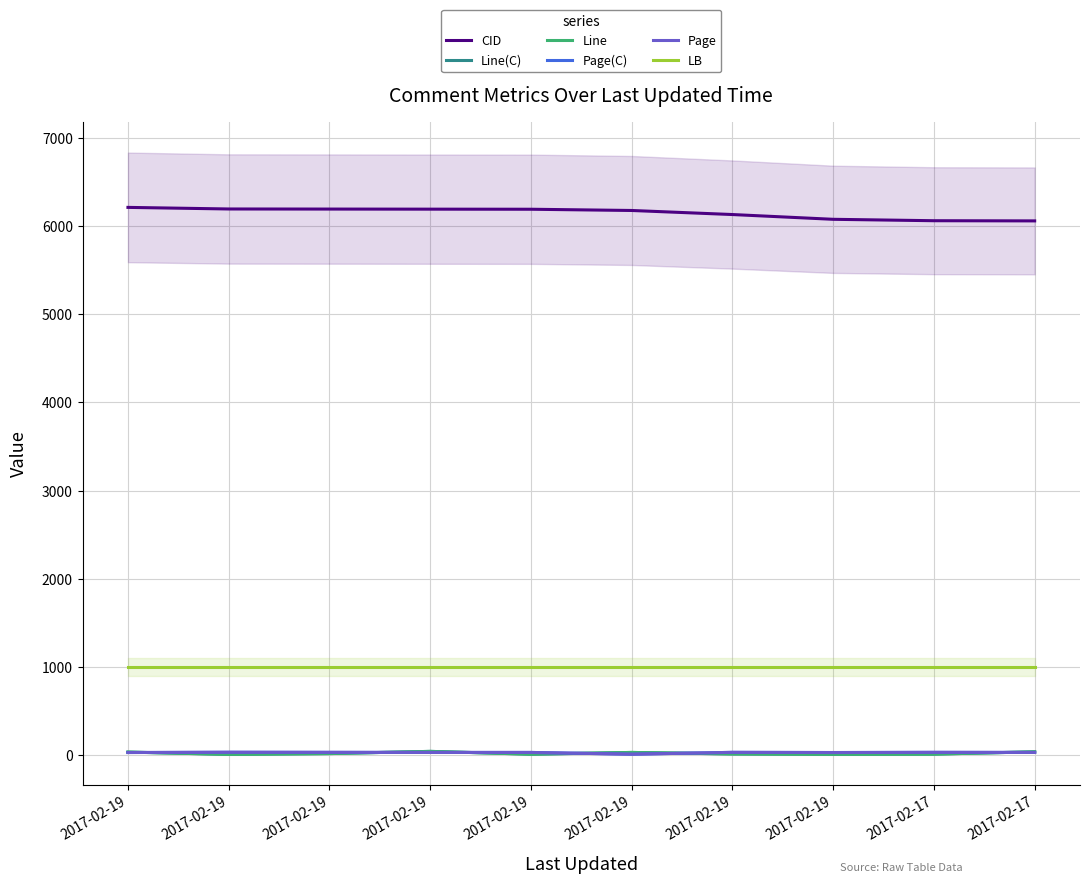

Does the chart have visible grid lines?

Yes